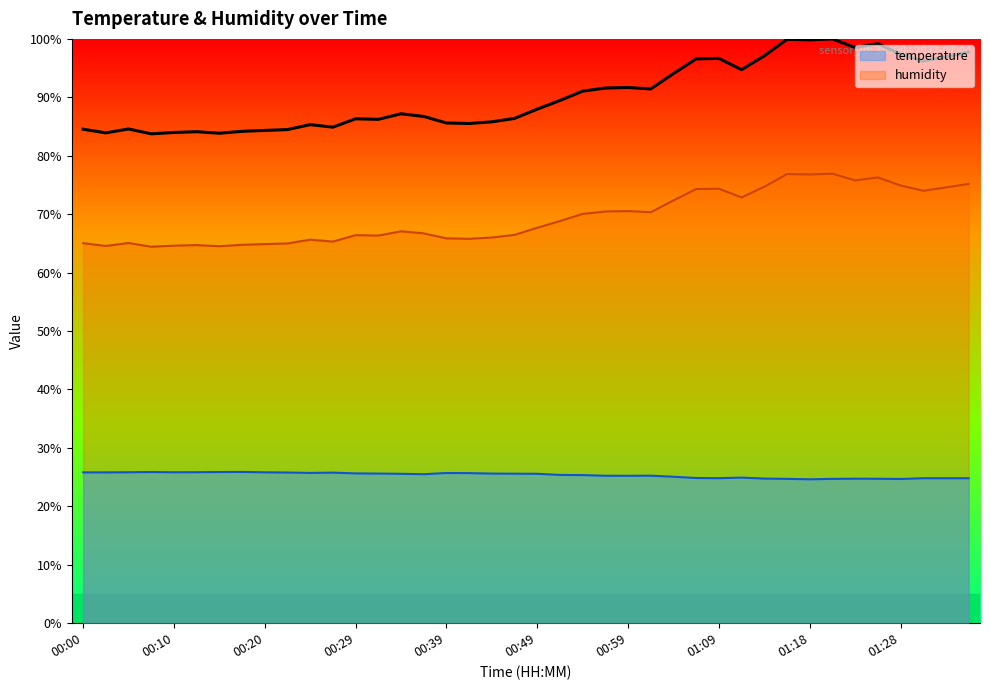

True or false: humidity and temperature intersect in this chart.

False